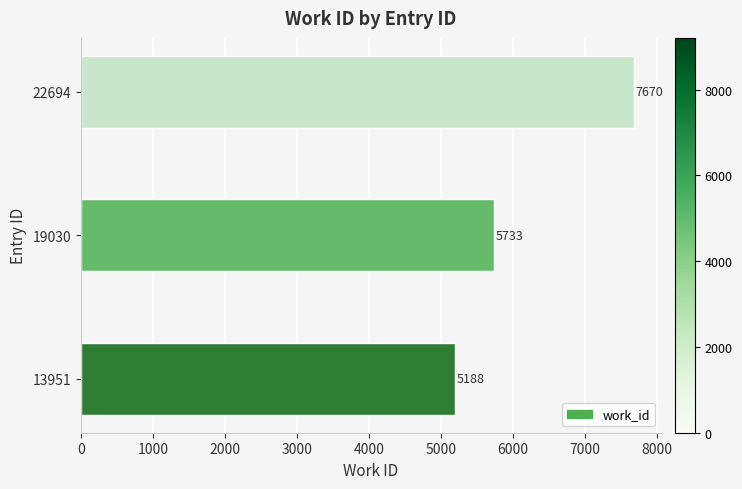

Rank the categories by value from lowest to highest.

13951, 19030, 22694